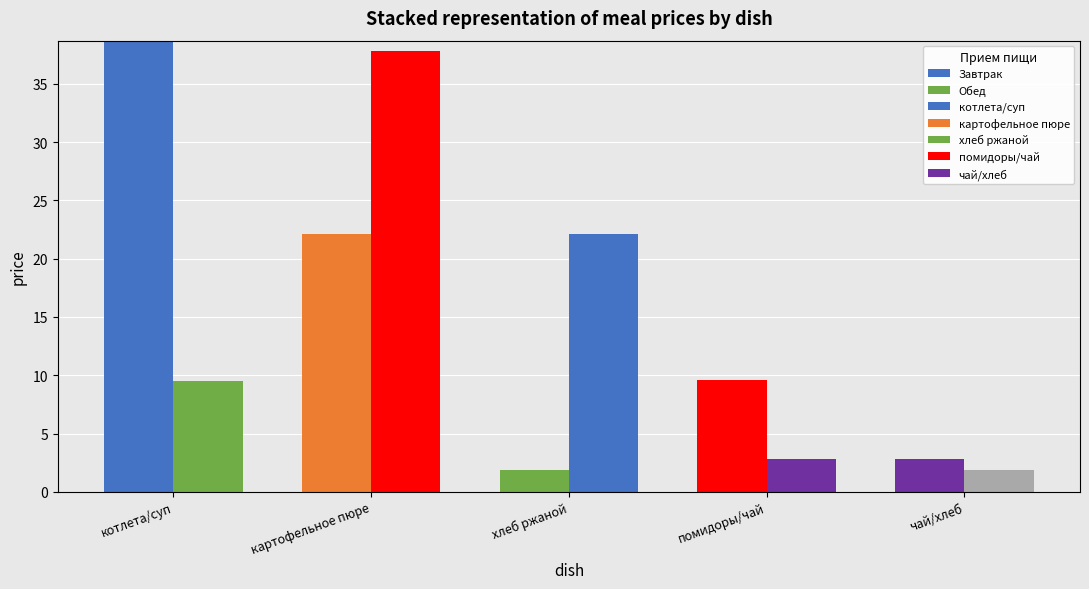

At which category is the sum across all series the highest?

котлета/суп